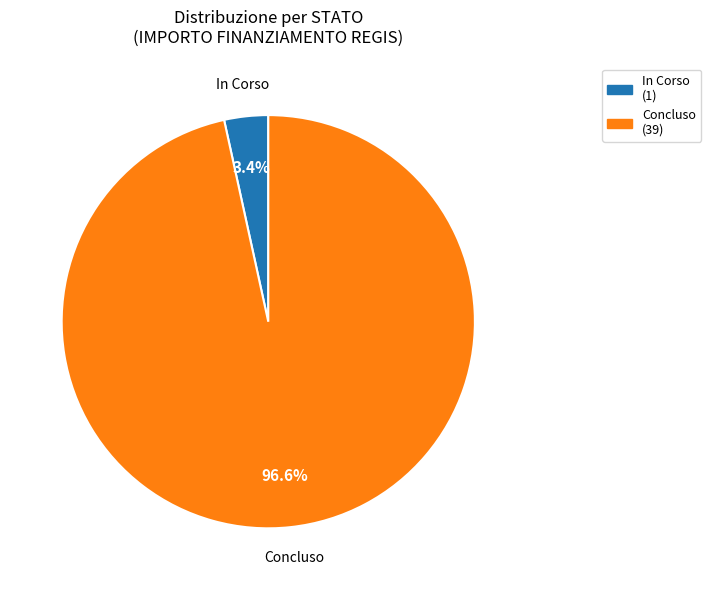

To the nearest percent, what is the combined percentage of Concluso and In Corso?

100%